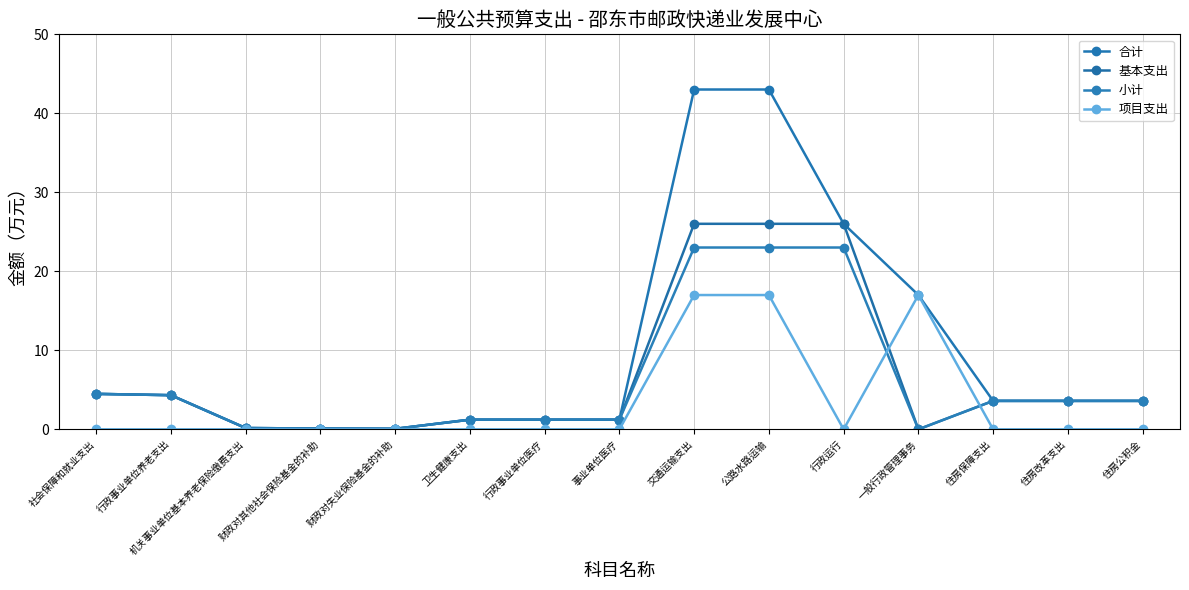

What is the spread (max minus min) of values at 交通运输支出?

26.0